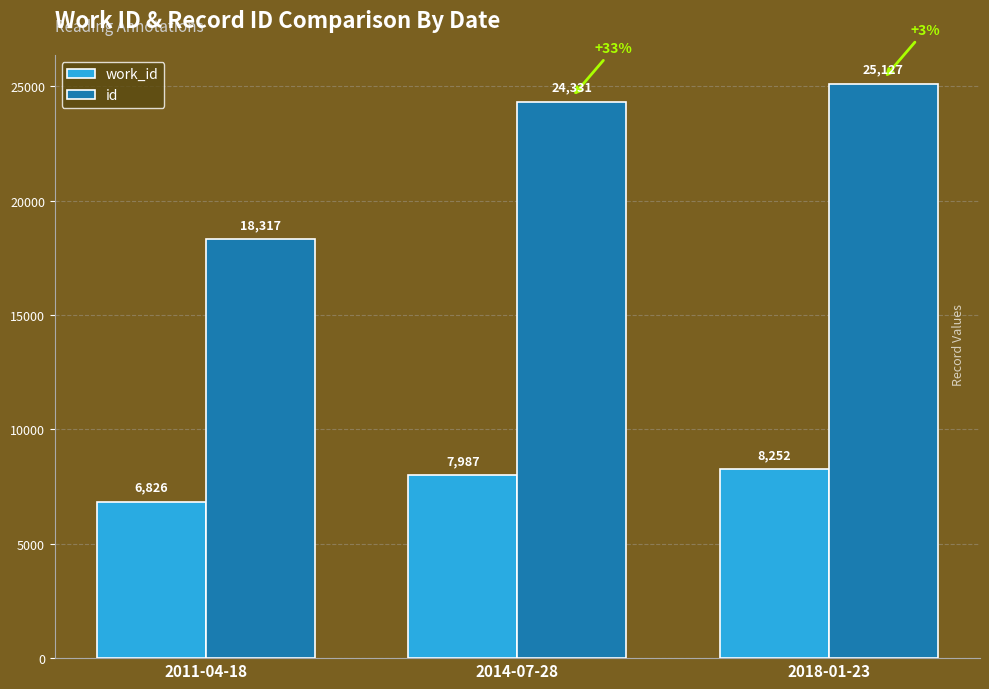

Reading left to right, what are all the values shown in this chart?

work_id: 6826	7987	8252
id: 18317	24331	25127